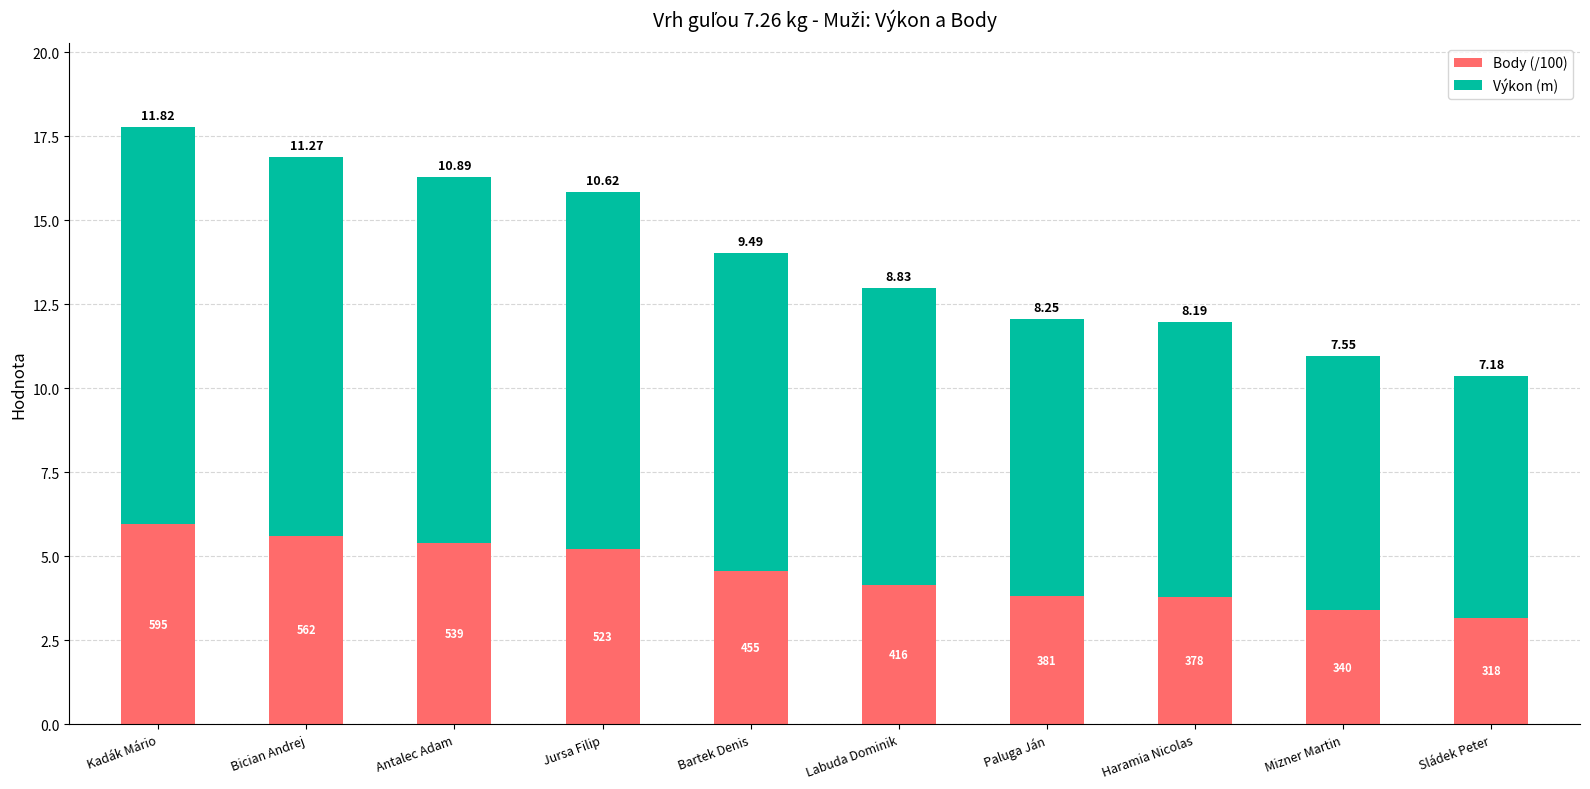

Rank the categories by Body (/100) value from lowest to highest.

Sládek Peter, Mizner Martin, Haramia Nicolas, Paluga Ján, Labuda Dominik, Bartek Denis, Jursa Filip, Antalec Adam, Bician Andrej, Kadák Mário